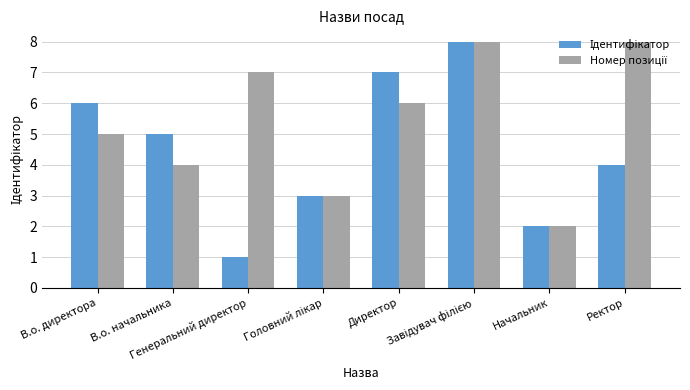

At which category is the sum across all series the highest?

Завідувач філією